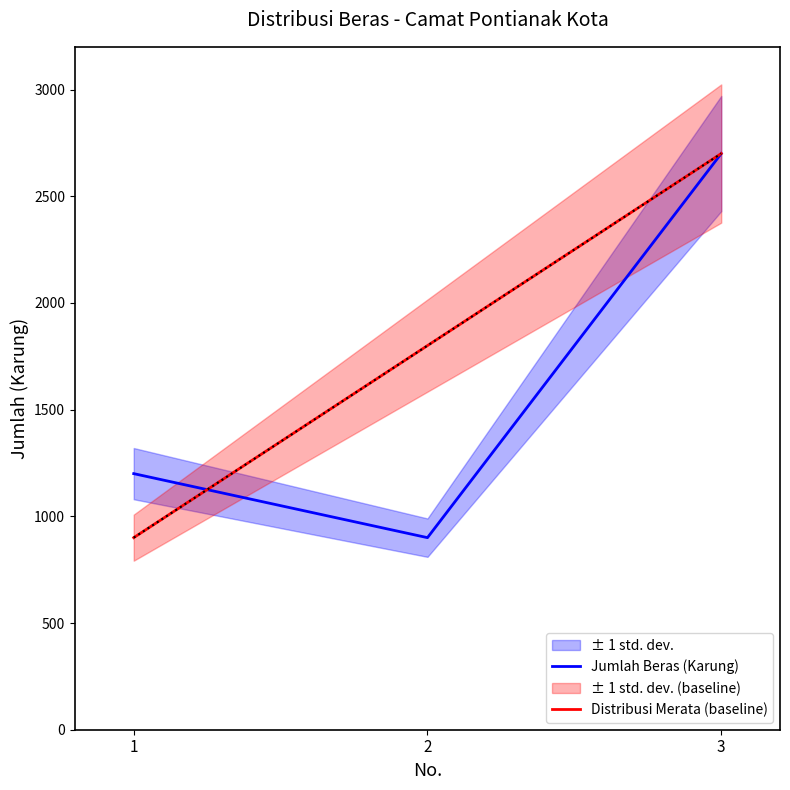

What is the spread (max minus min) of values at 1?

300